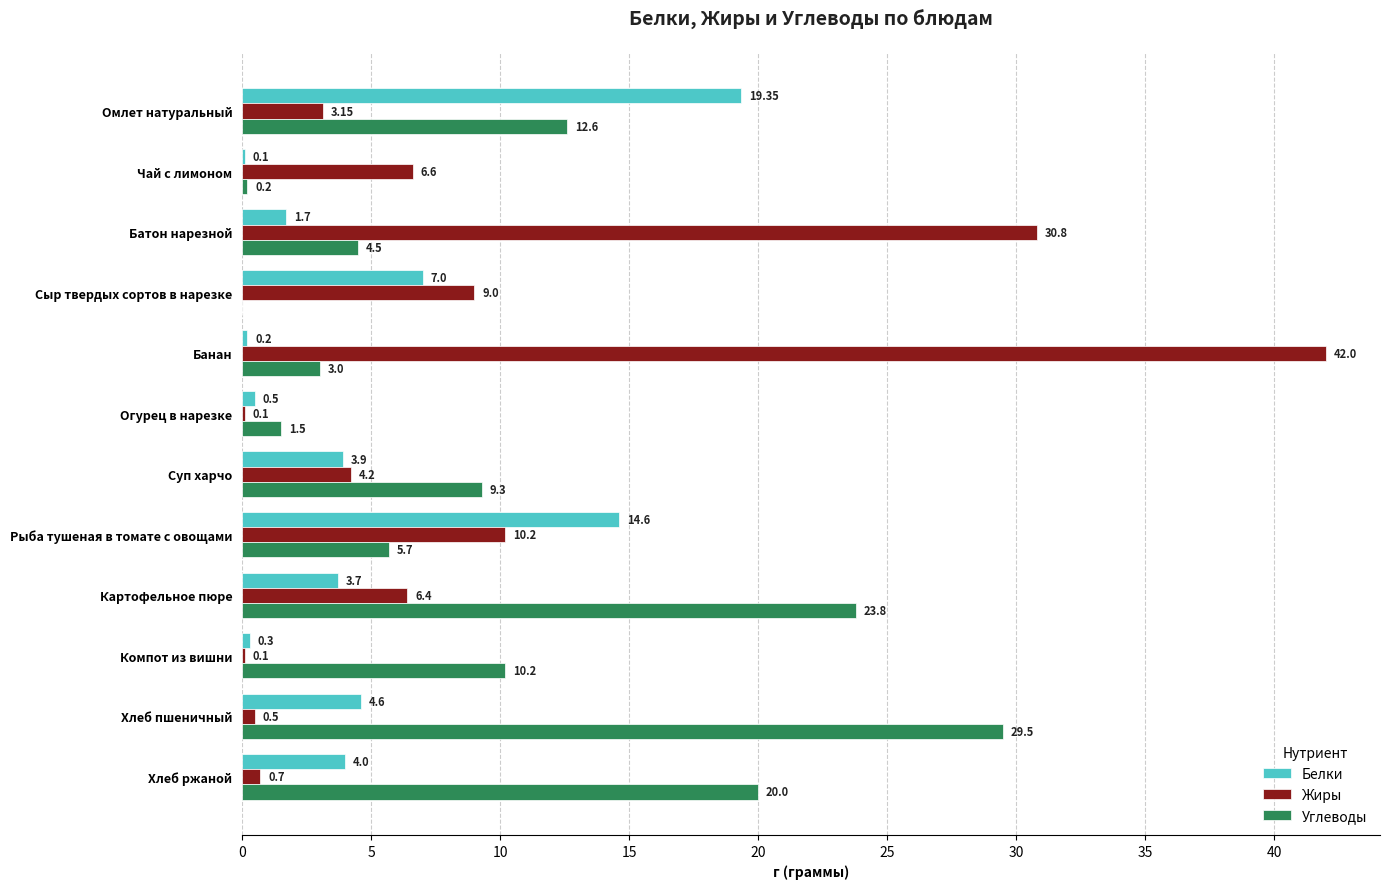

Which series changed the most between Чай с лимоном and Компот из вишни?

Углеводы